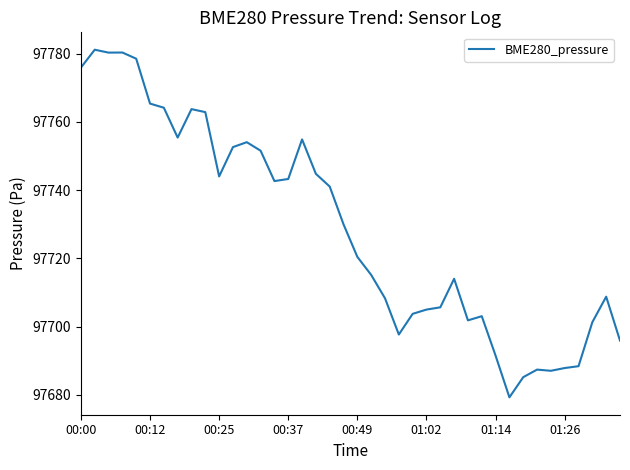

What is the maximum value shown in the chart?

97781.1